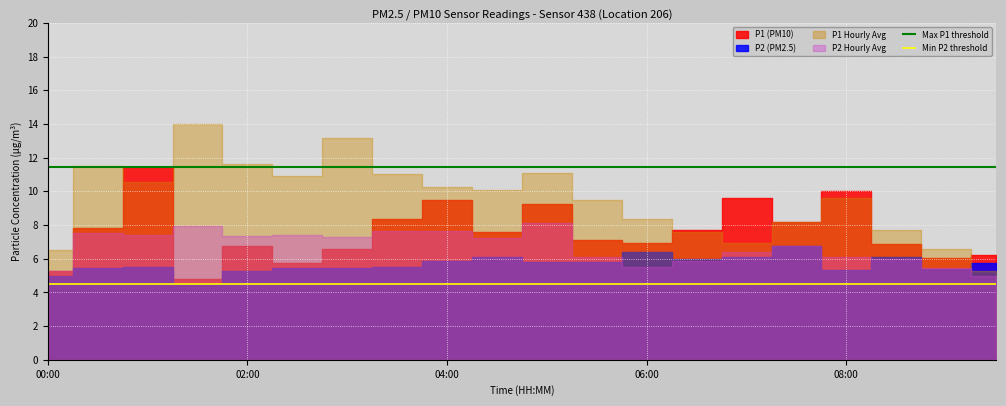

What is the highest value of the Max P1 threshold series?

11.4